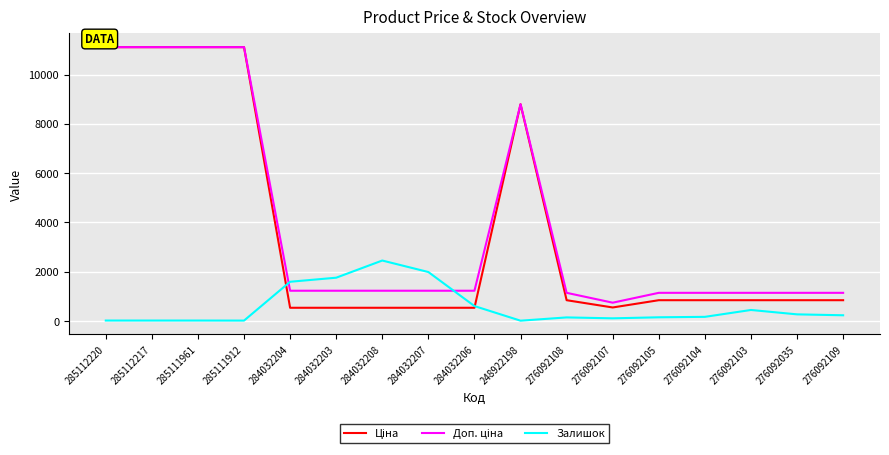

Between 284032208 and 276092103, which series saw the biggest shift?

Залишок